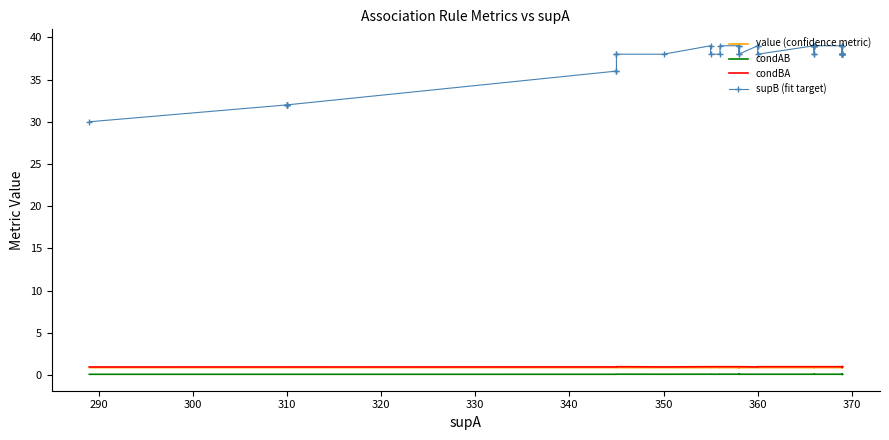

What is the highest value of the supB (fit target) series?

39.0